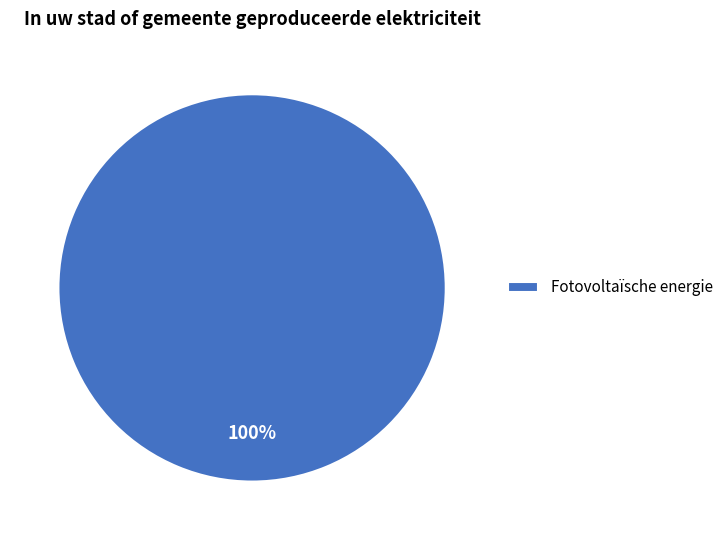

Which slice represents more than half of the pie?

Fotovoltaïsche energie